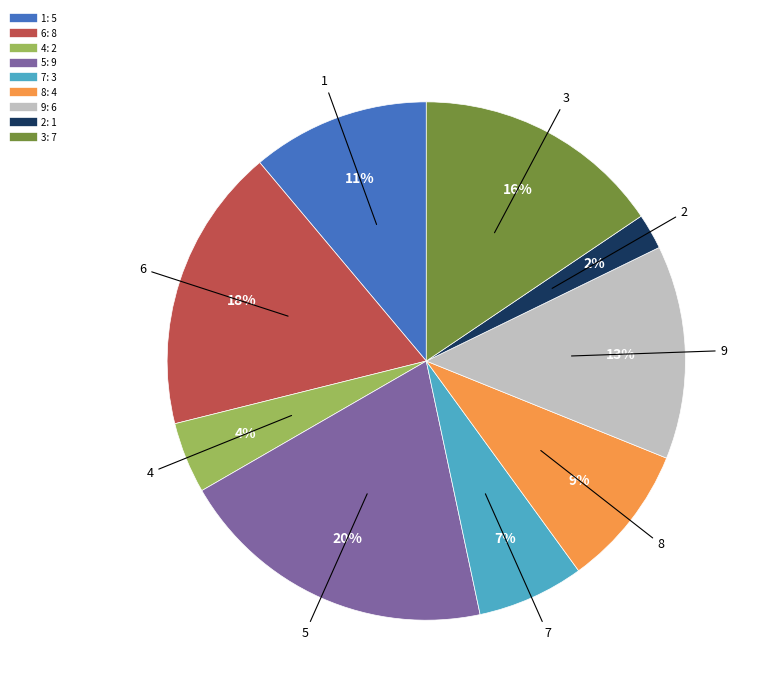

Count the number of slices in the pie.

9